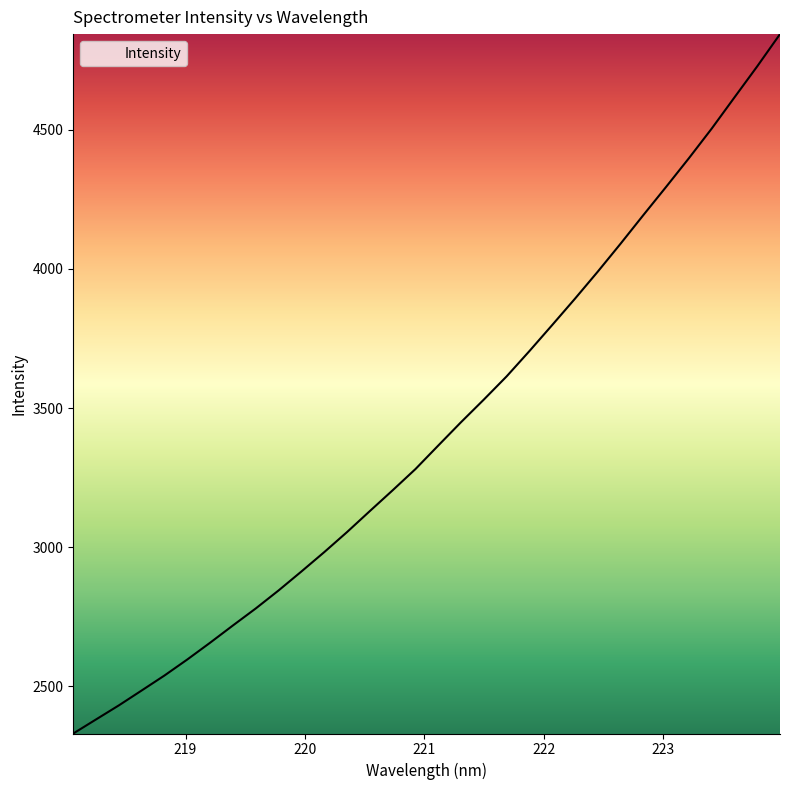

What is the difference between the maximum and minimum values?

2512.4